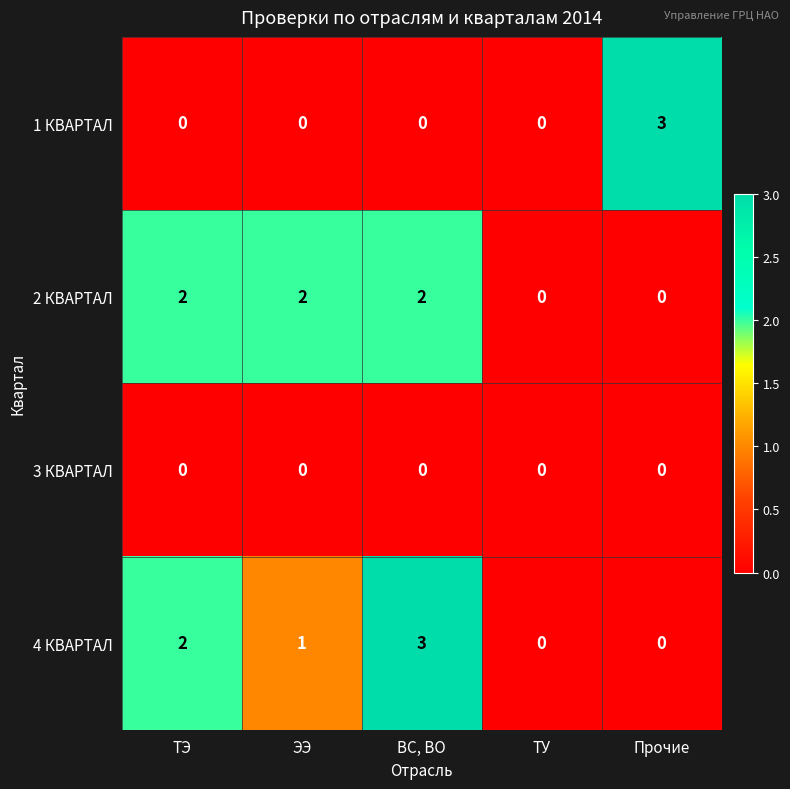

Between ЭЭ and ТУ, which series saw the biggest shift?

2 КВАРТАЛ